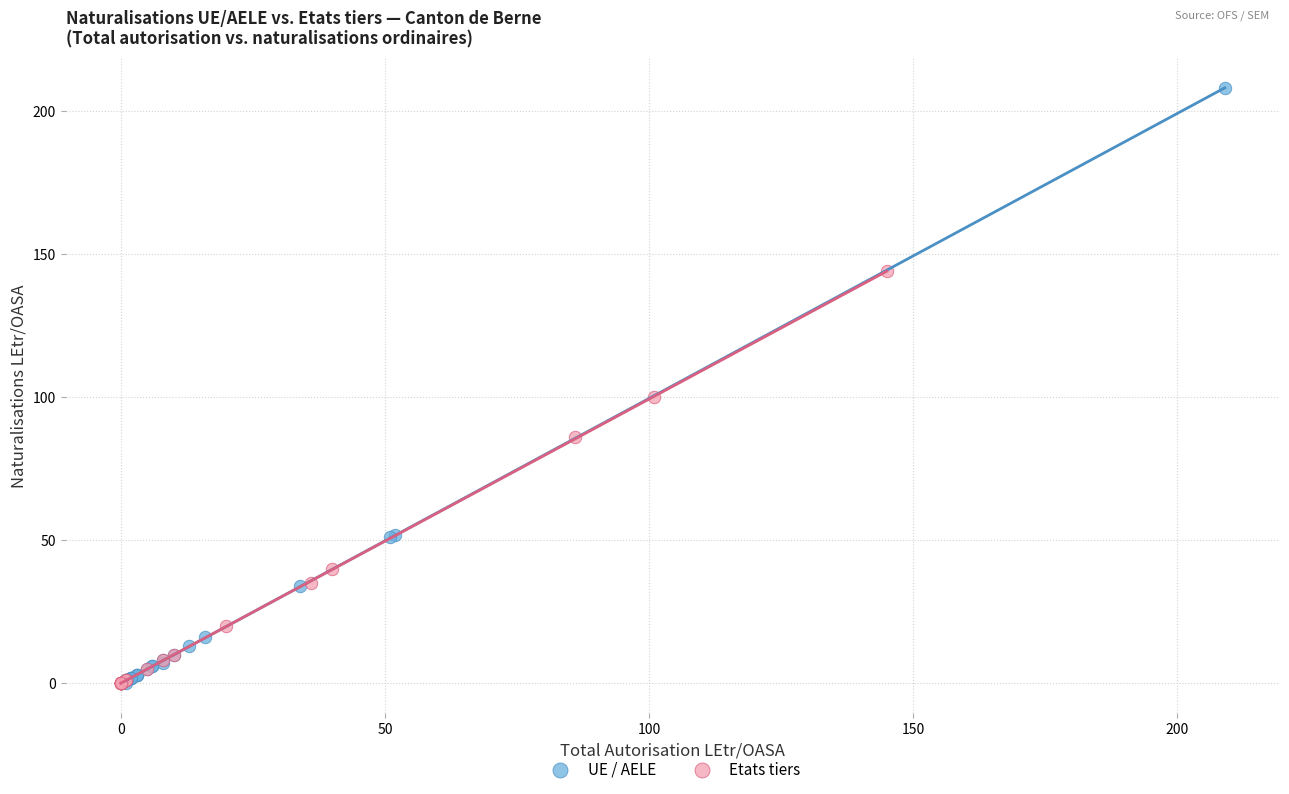

Which series reaches the maximum Y coordinate?

UE / AELE